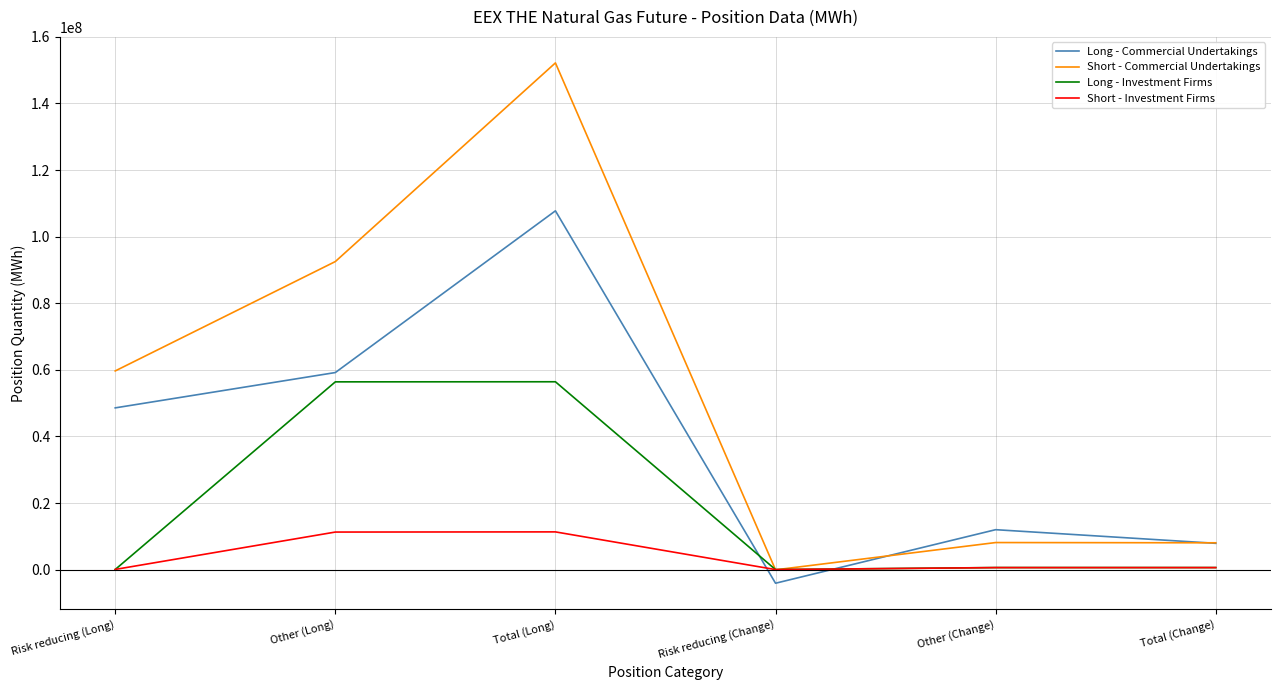

At Other (Long), list the series in order from largest to smallest.

Short - Commercial Undertakings, Long - Commercial Undertakings, Long - Investment Firms, Short - Investment Firms